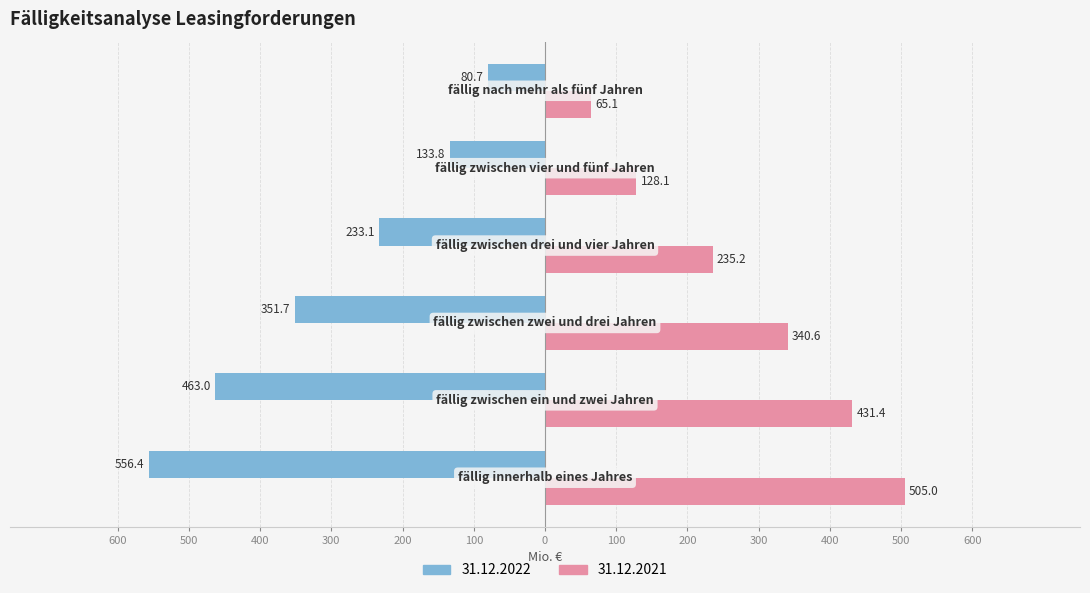

Rank the categories by 31.12.2021 value from highest to lowest.

fällig innerhalb eines Jahres, fällig zwischen ein und zwei Jahren, fällig zwischen zwei und drei Jahren, fällig zwischen drei und vier Jahren, fällig zwischen vier und fünf Jahren, fällig nach mehr als fünf Jahren